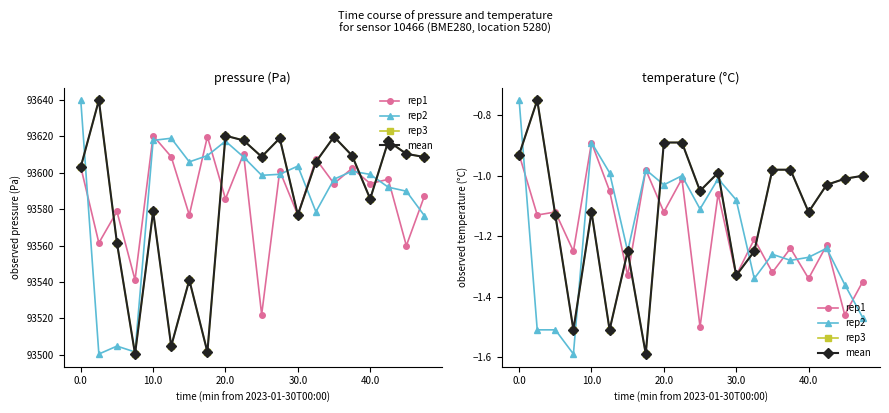

What is the maximum value for mean?

-0.8